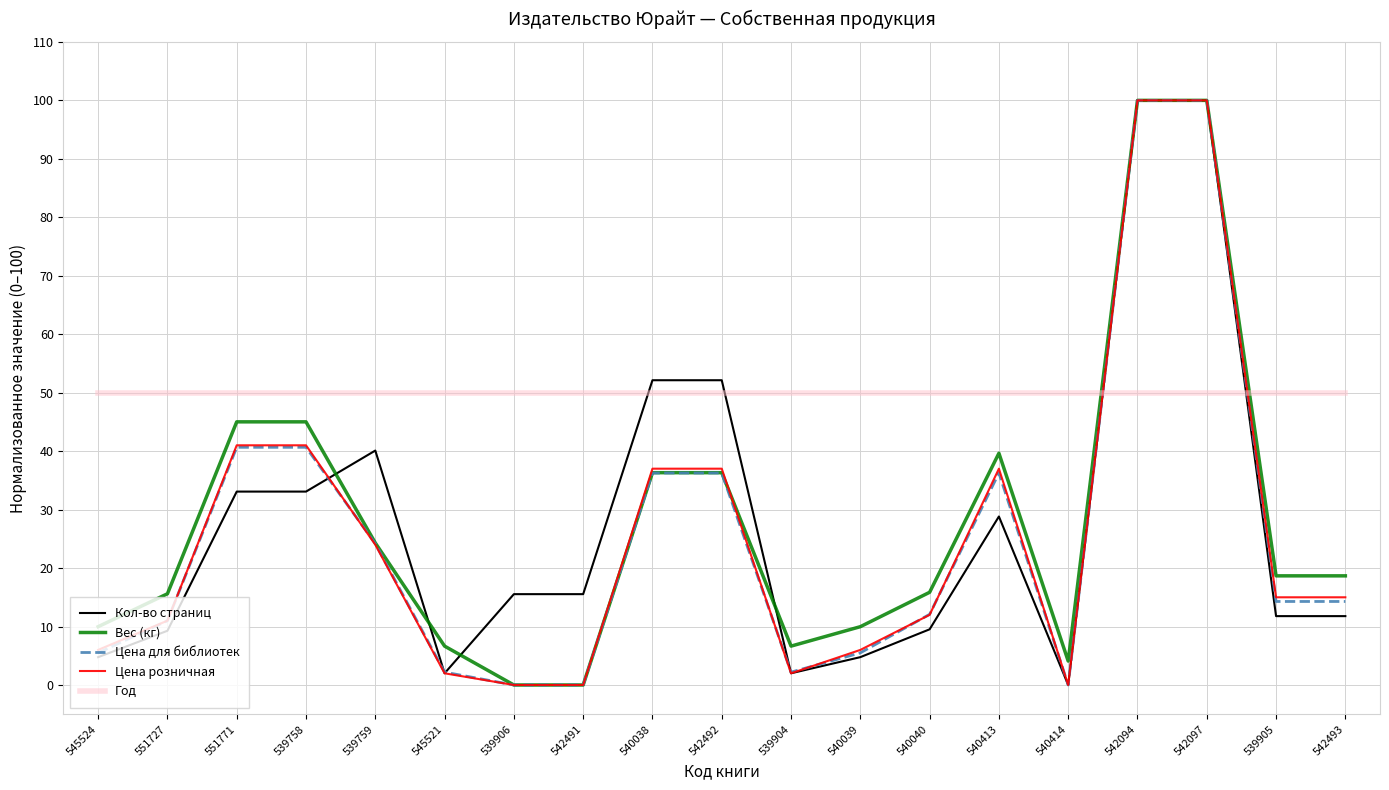

Which series ends up on top after the final intersection of Цена розничная and Вес (кг)?

Вес (кг)